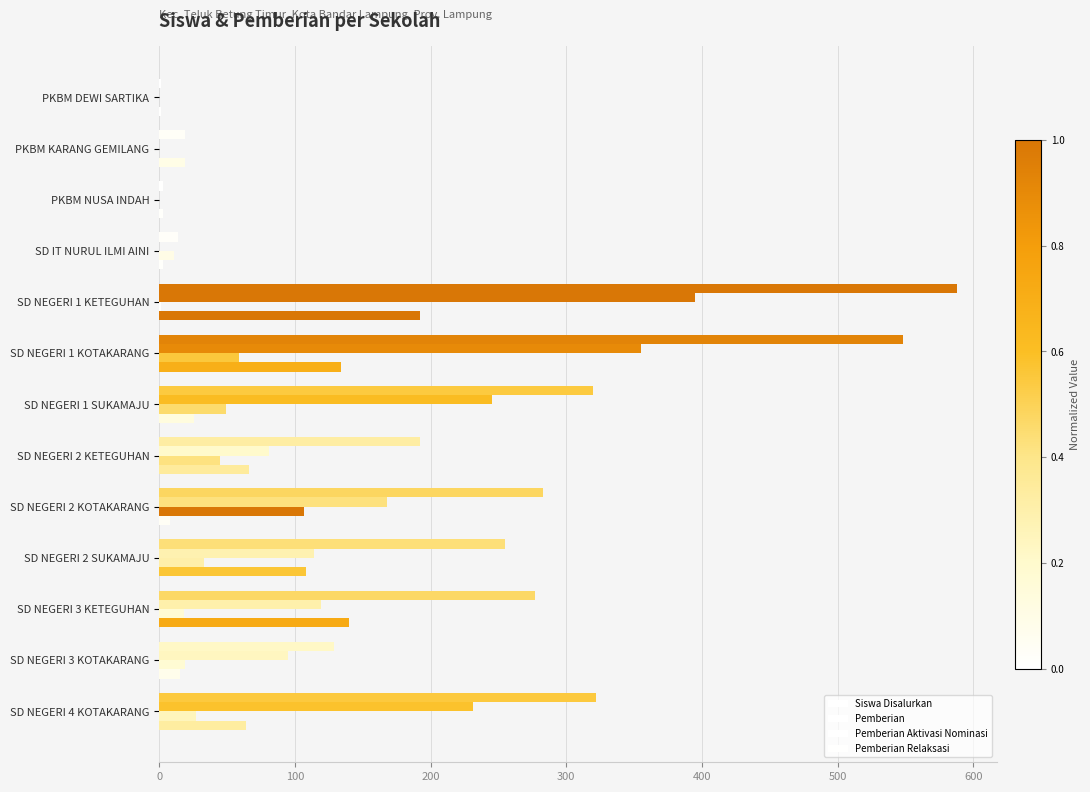

Count the number of data series in this chart.

4